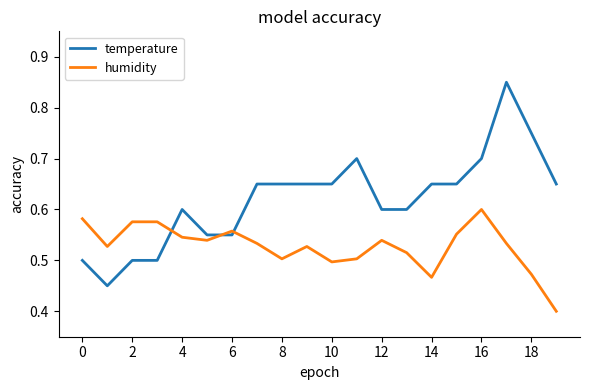

What are all the series names shown in the legend?

temperature, humidity